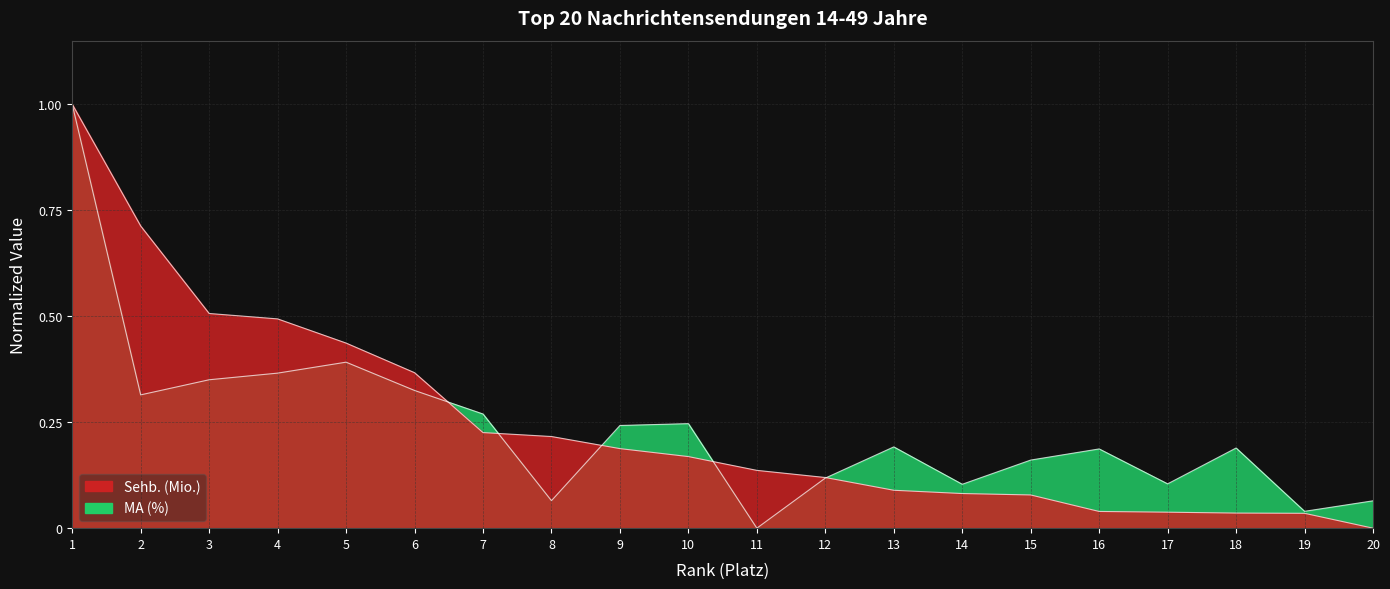

How many data points does each series have?

20